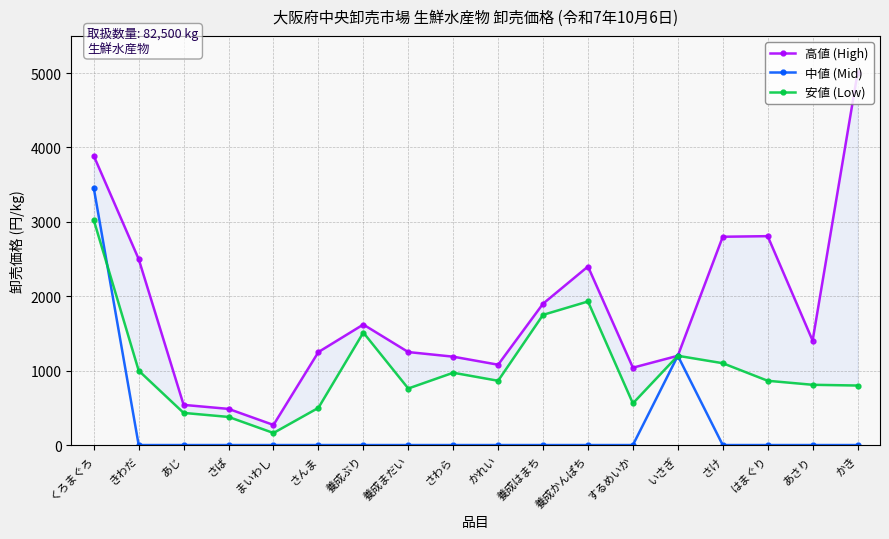

Reading left to right, extract all data points from this chart.

高値 (High): 3888	2500	540	486	270	1250	1620	1250	1188	1080	1900	2400	1040	1200	2800	2808	1404	5000
中値 (Mid): 3456	0	0	0	0	0	0	0	0	0	0	0	0	1200	0	0	0	0
安値 (Low): 3024	1000	432	378	162	500	1512	760	972	864	1750	1930	560	1200	1100	864	810	800